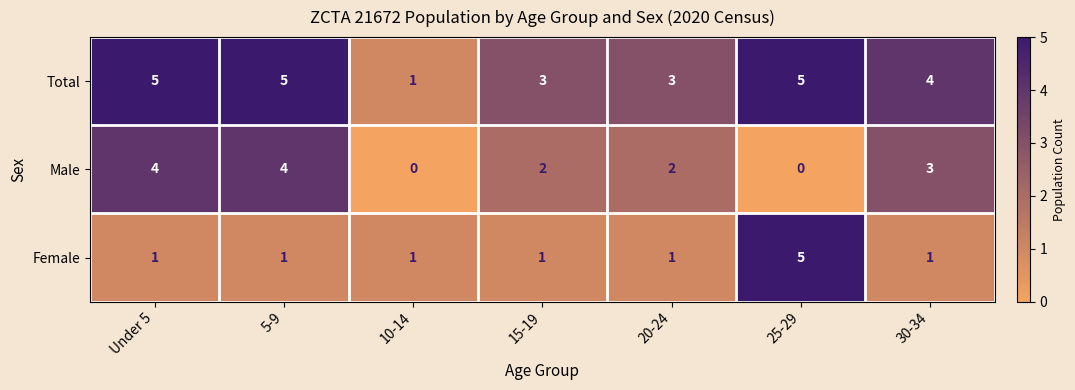

Reading left to right, transcribe all the data shown in this chart.

Total: Under 5=5	5-9=5	10-14=1	15-19=3	20-24=3	25-29=5	30-34=4
Male: Under 5=4	5-9=4	10-14=0	15-19=2	20-24=2	25-29=0	30-34=3
Female: Under 5=1	5-9=1	10-14=1	15-19=1	20-24=1	25-29=5	30-34=1